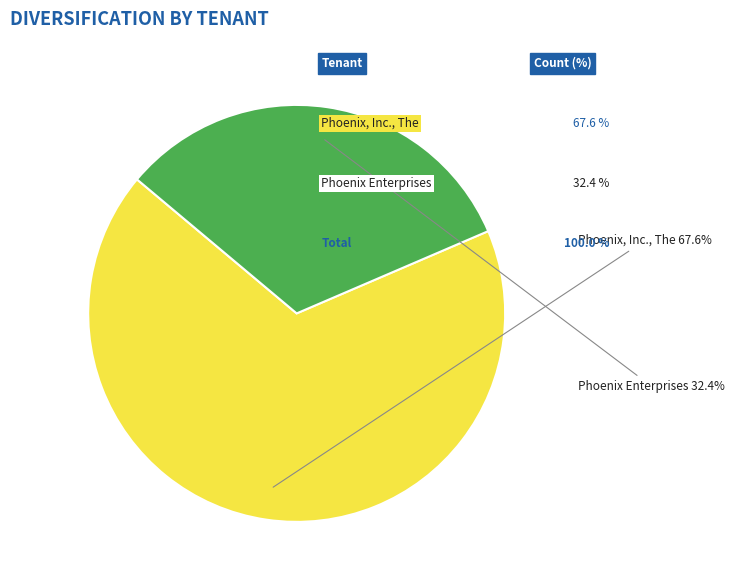

Combined, do Phoenix Enterprises and Phoenix, Inc., The account for over 50%?

Yes